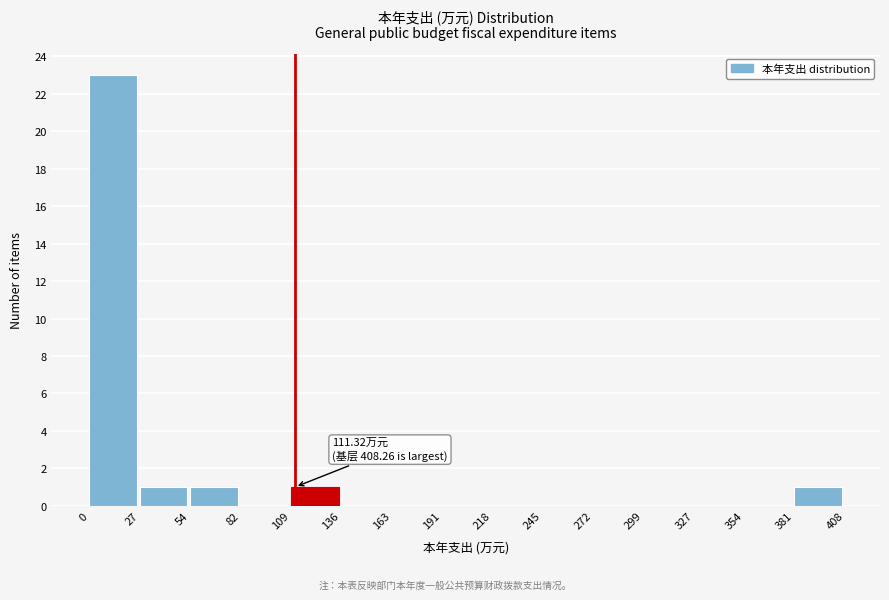

Which range on the x-axis has the tallest bar?

0 to 27